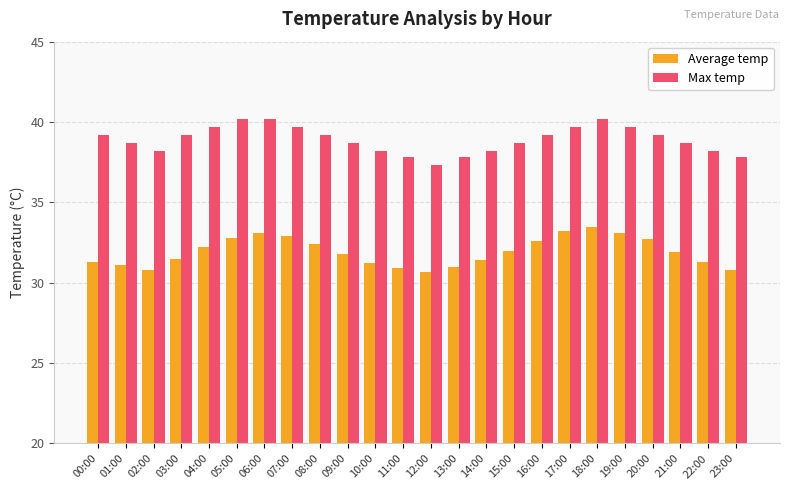

What is the label of the 23rd bar from the right?

01:00